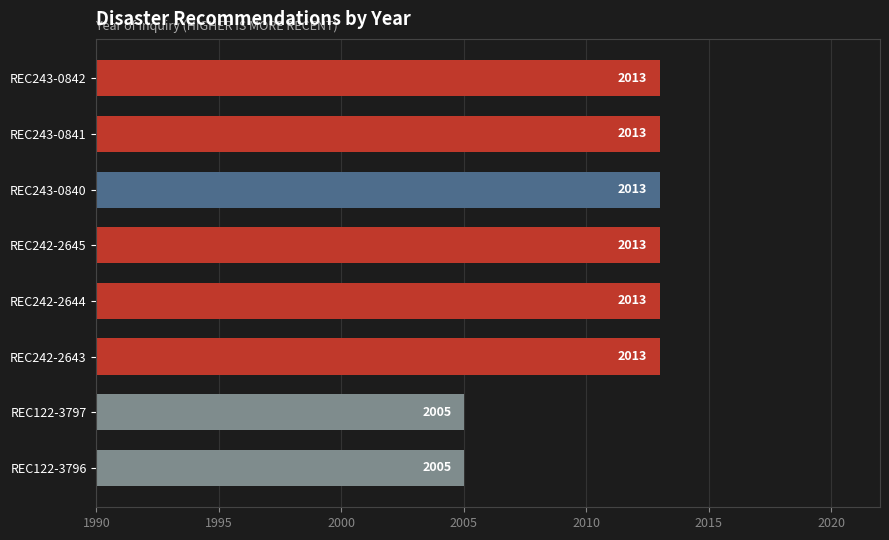

Does the chart contain stacked bars?

No